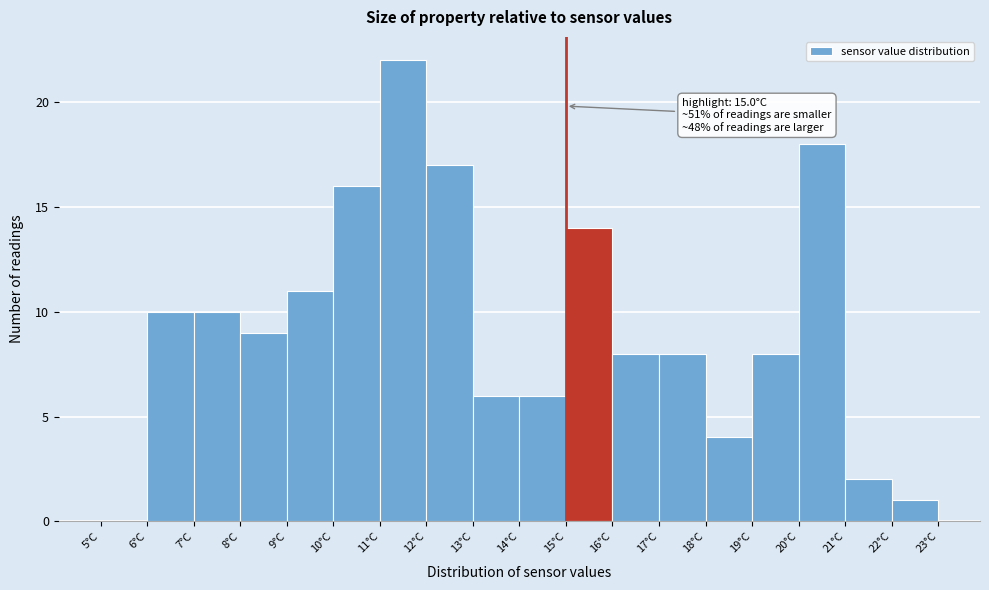

Over which range of the x-axis is the bar tallest?

11 to 12